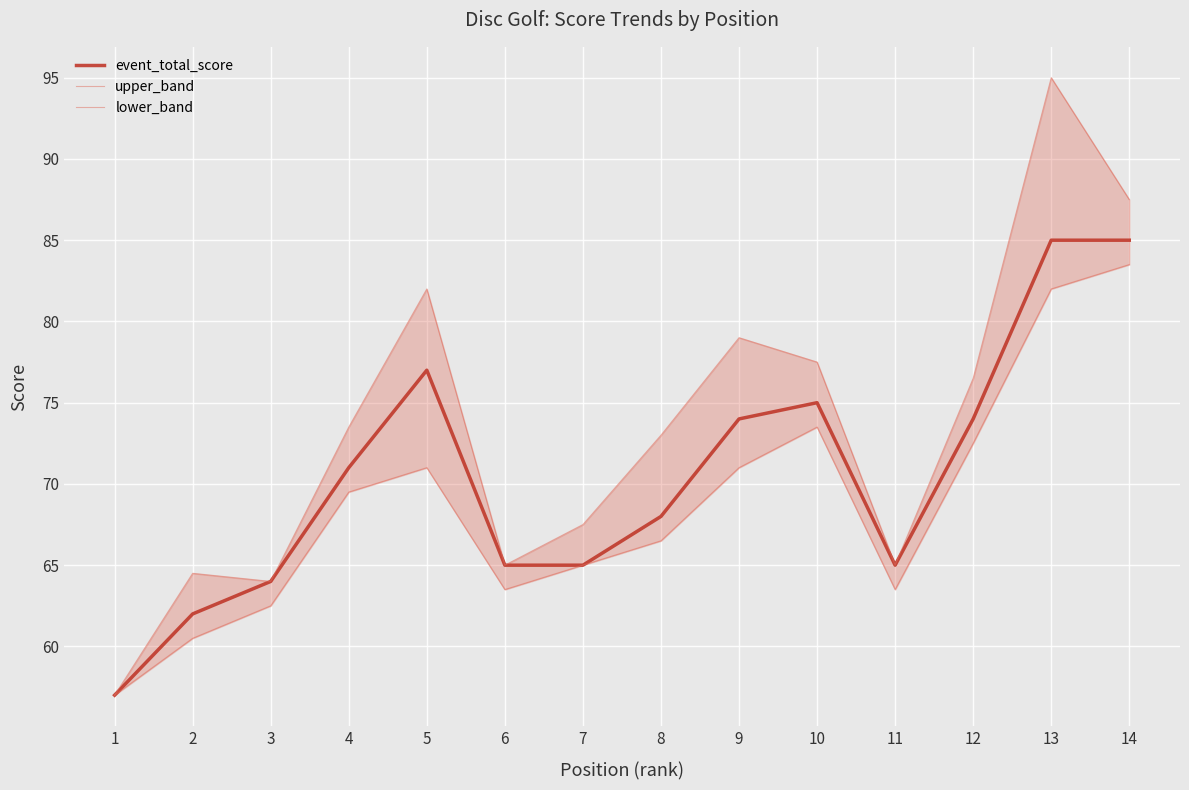

What is the sum of the upper_band values at 11 and 12?

141.5